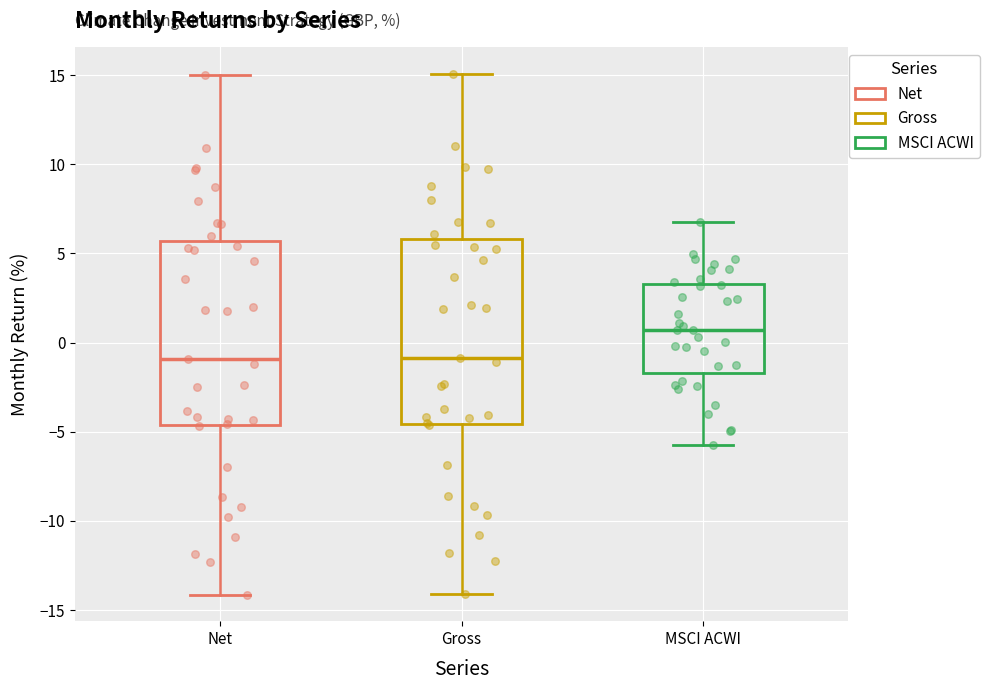

Where does the median line of the box for MSCI ACWI sit on the y-axis? The values are not printed on the chart, so give them approximately, as read against the axis.

0.5